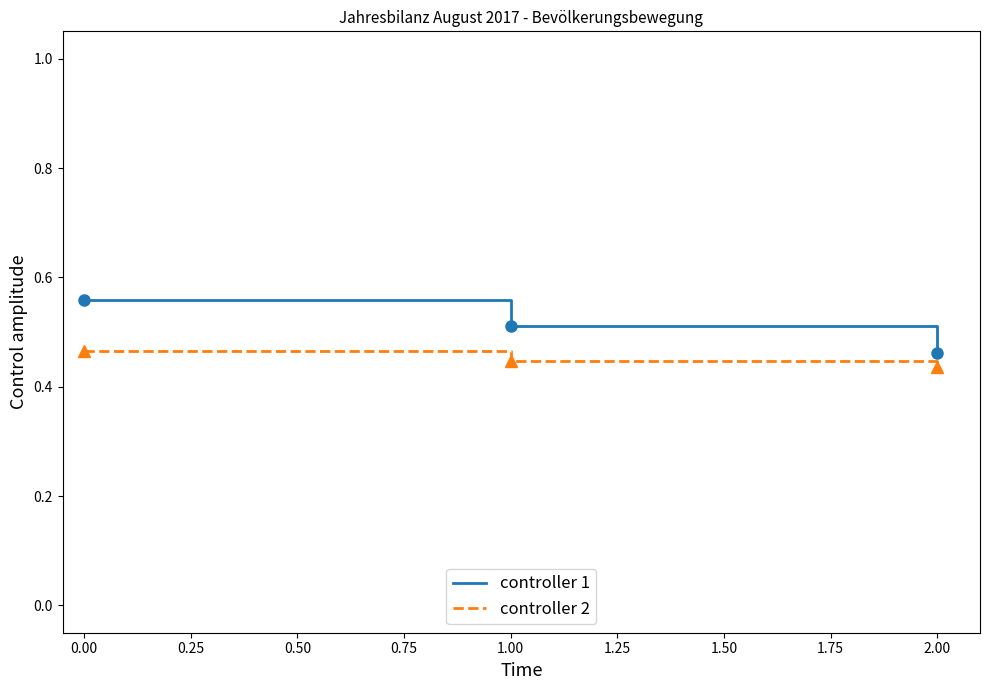

Does the chart display data point markers on the line(s)?

No